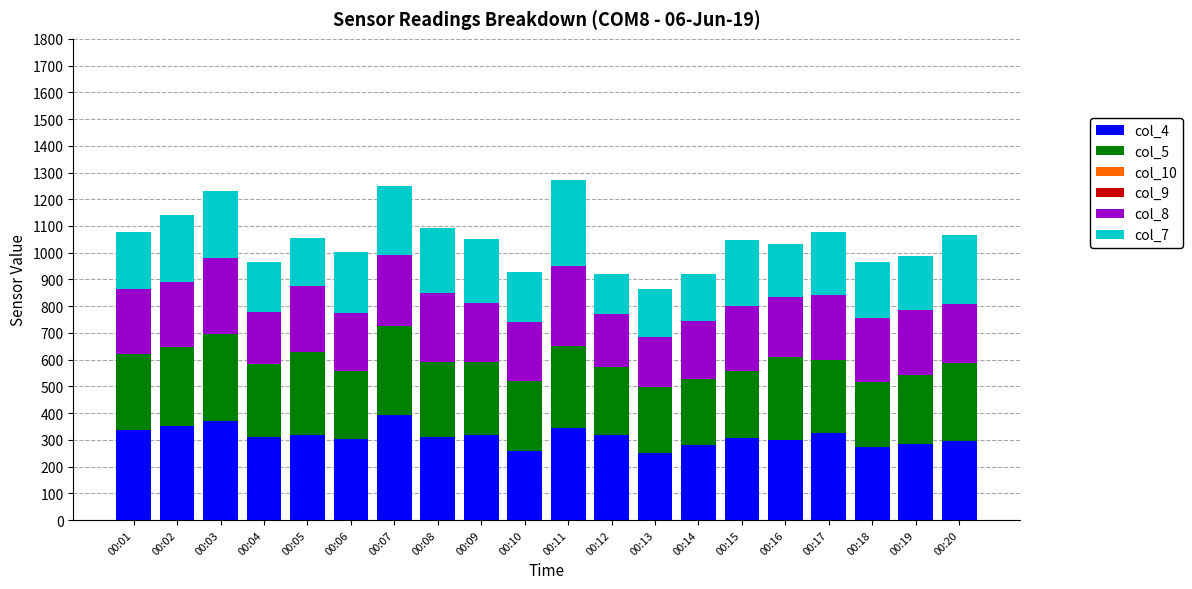

What is the highest value of the col_4 series?

392